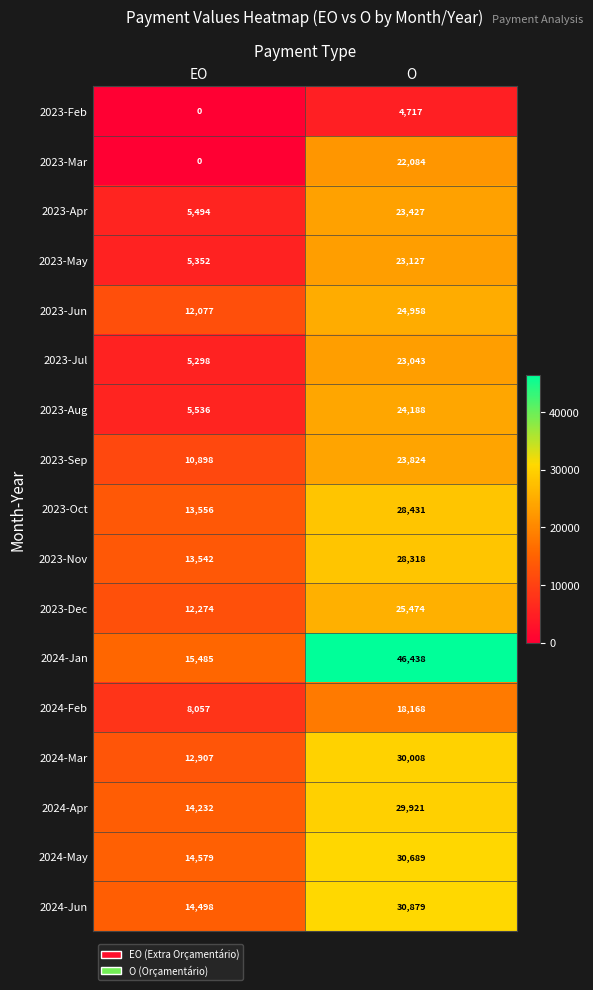

At O, list the series in order from smallest to largest.

2023-Feb, 2024-Feb, 2023-Mar, 2023-Jul, 2023-May, 2023-Apr, 2023-Sep, 2023-Aug, 2023-Jun, 2023-Dec, 2023-Nov, 2023-Oct, 2024-Apr, 2024-Mar, 2024-May, 2024-Jun, 2024-Jan